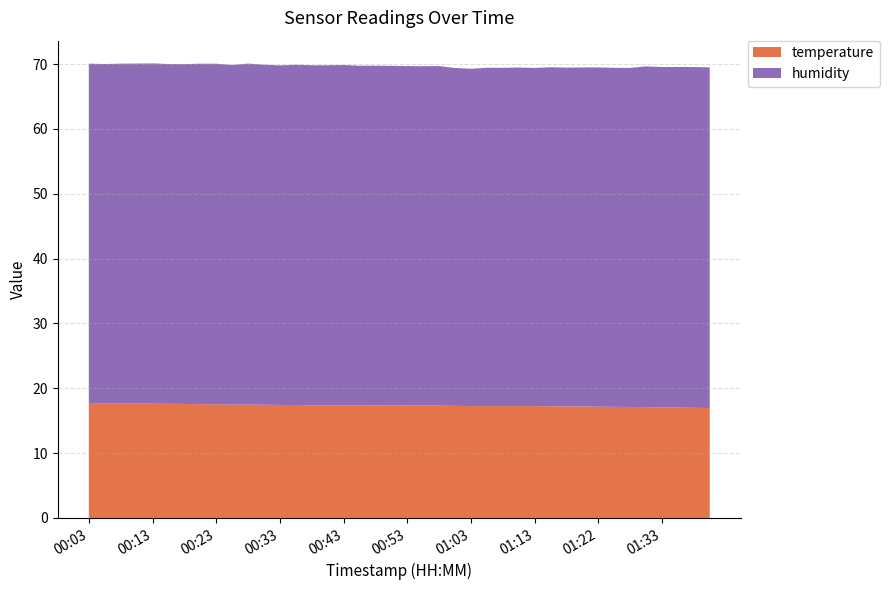

Reading left to right, list all the values displayed in this chart.

temperature: 00:03=17.7	00:06=17.7	00:08=17.7	00:10=17.6	00:13=17.6	00:15=17.6	00:18=17.6	00:20=17.6	00:23=17.5	00:25=17.5	00:28=17.5	00:30=17.5	00:33=17.4	00:35=17.4	00:38=17.4	00:40=17.3	00:43=17.4	00:45=17.4	00:48=17.4	00:50=17.4	00:53=17.4	00:55=17.4	00:58=17.3	01:00=17.3	01:03=17.3	01:05=17.3	01:08=17.3	01:10=17.3	01:13=17.2	01:15=17.2	01:17=17.2	01:20=17.2	01:22=17.2	01:25=17.1	01:27=17.1	01:30=17.1	01:33=17.1	01:35=17.0	01:38=17.0	01:40=17.0
humidity: 00:03=52.4	00:06=52.3	00:08=52.4	00:10=52.4	00:13=52.5	00:15=52.4	00:18=52.4	00:20=52.5	00:23=52.5	00:25=52.4	00:28=52.6	00:30=52.5	00:33=52.4	00:35=52.5	00:38=52.5	00:40=52.5	00:43=52.5	00:45=52.4	00:48=52.4	00:50=52.4	00:53=52.3	00:55=52.3	00:58=52.4	01:00=52.1	01:03=52.0	01:05=52.2	01:08=52.2	01:10=52.2	01:13=52.2	01:15=52.3	01:17=52.3	01:20=52.3	01:22=52.3	01:25=52.3	01:27=52.3	01:30=52.6	01:33=52.5	01:35=52.5	01:38=52.6	01:40=52.5